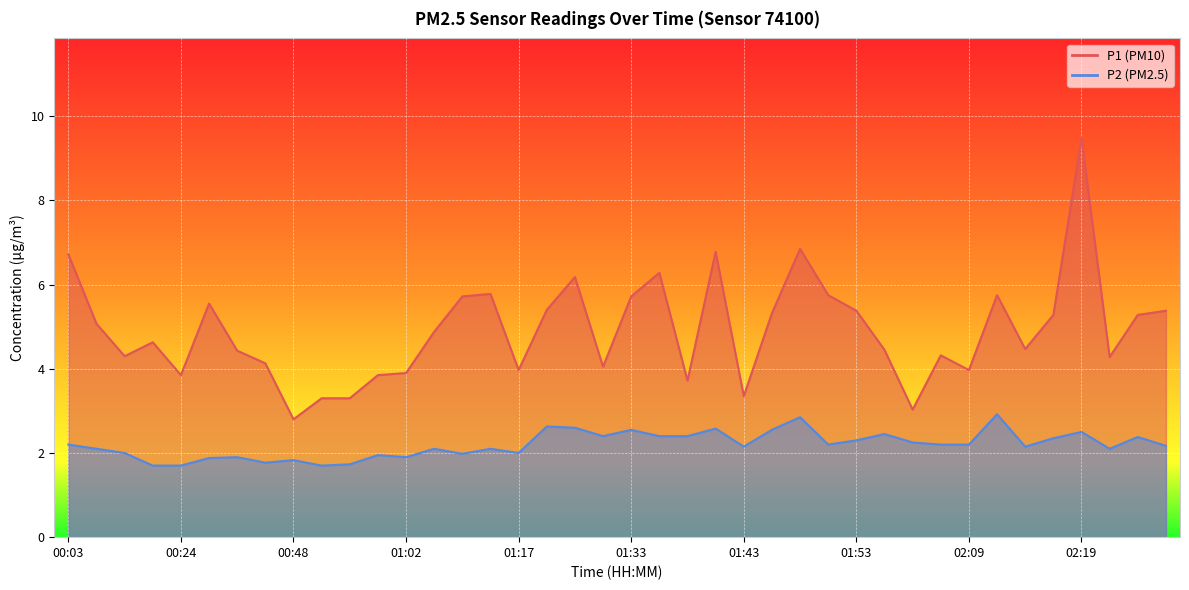

What is the difference between the highest and lowest values at 00:32?

3.7